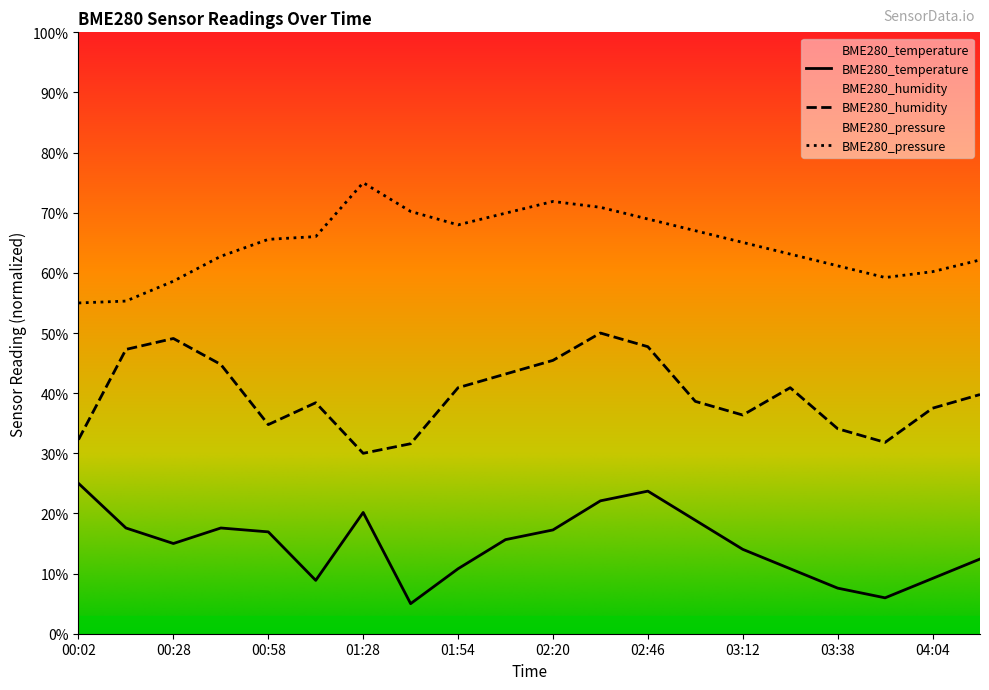

The BME280_humidity series shows 40.9 at 03:25. True or false?

True